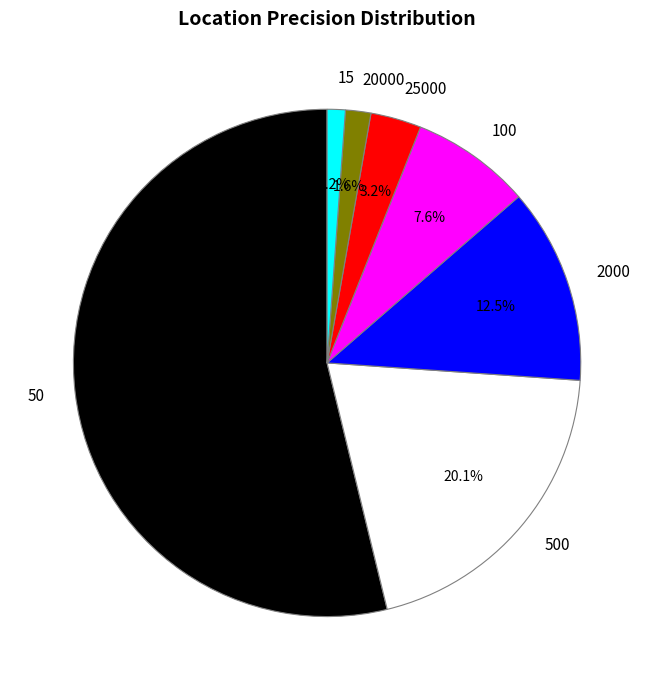

Is 500 the majority of the pie?

No